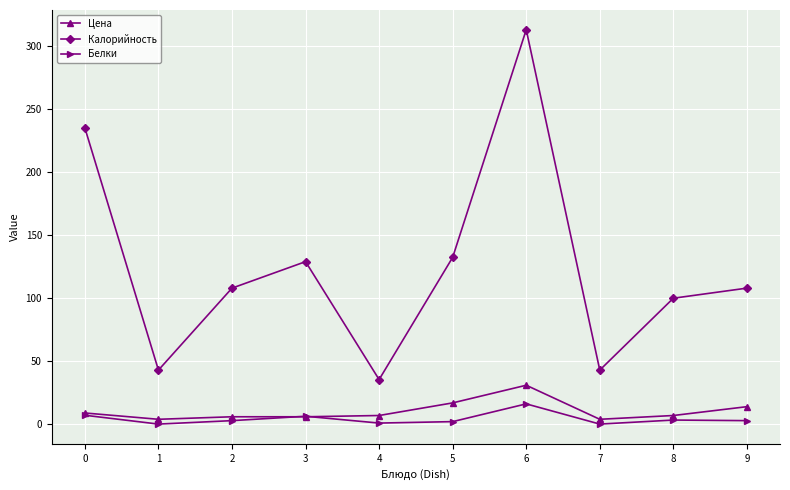

Is it true that Цена equals 4.0 at 7?

True